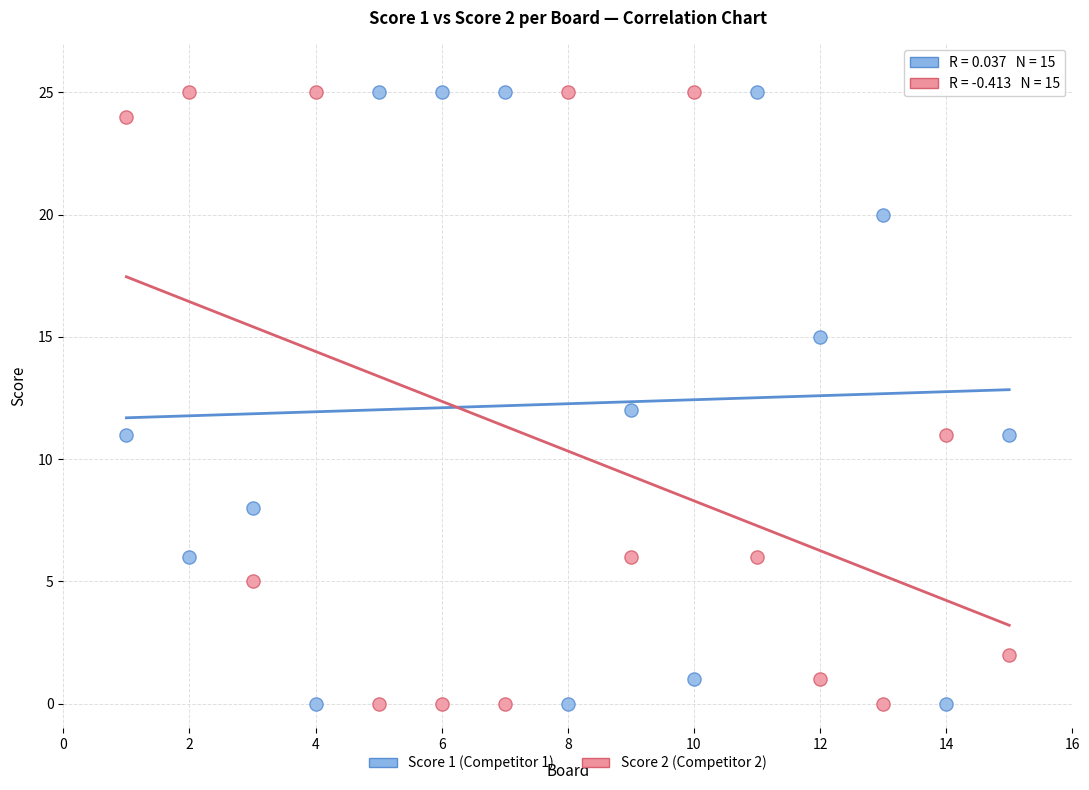

What is the X range (max minus min) for the scatter plot?

14